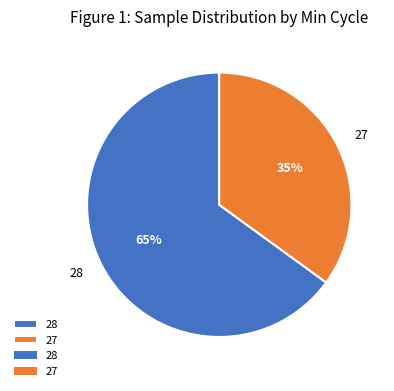

Which slice is the largest?

28